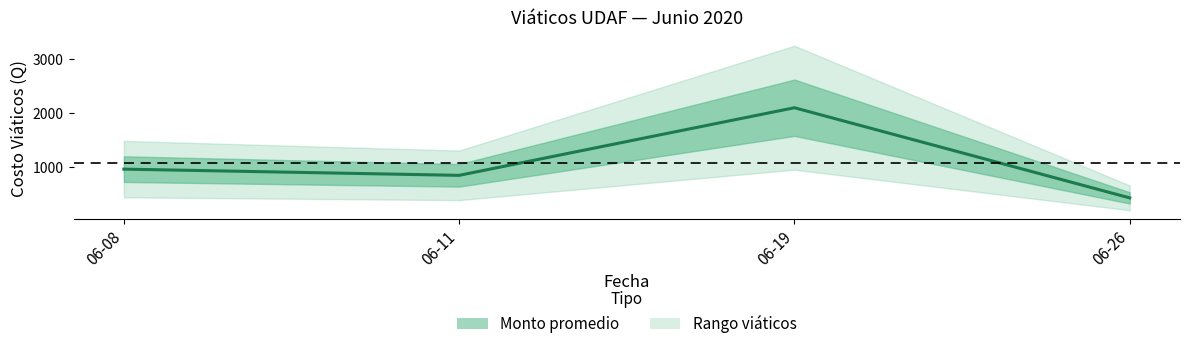

The chart shows a value of 420 at 2020-06-08. True or false?

True